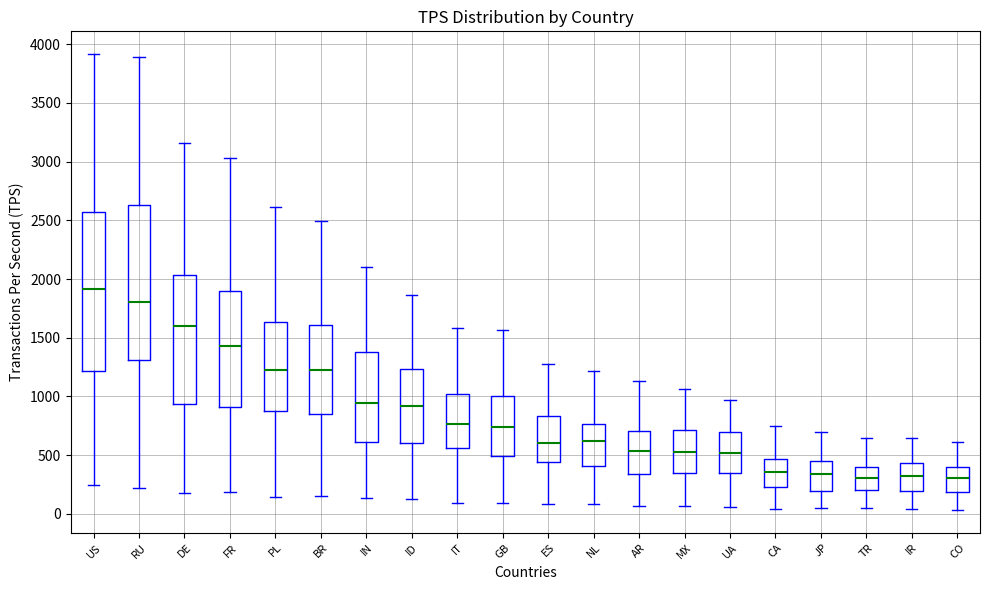

Reading left to right, read every box against the y-axis: the position of its median line, the range the box covers, and the ends of its whiskers. The values are not printed on the chart, so give them approximately, as read against the axis.

US: median 1900, box 1200 to 2550, whiskers 250 to 3900
RU: median 1800, box 1300 to 2650, whiskers 200 to 3900
DE: median 1600, box 950 to 2050, whiskers 200 to 3150
FR: median 1450, box 900 to 1900, whiskers 200 to 3050
PL: median 1250, box 900 to 1650, whiskers 150 to 2600
BR: median 1200, box 850 to 1600, whiskers 150 to 2500
IN: median 950, box 600 to 1400, whiskers 150 to 2100
ID: median 900, box 600 to 1250, whiskers 150 to 1850
IT: median 750, box 550 to 1000, whiskers 100 to 1600
GB: median 750, box 500 to 1000, whiskers 100 to 1550
ES: median 600, box 450 to 850, whiskers 100 to 1250
NL: median 600, box 400 to 750, whiskers 100 to 1200
AR: median 550, box 350 to 700, whiskers 50 to 1150
MX: median 550, box 350 to 700, whiskers 50 to 1050
UA: median 500, box 350 to 700, whiskers 50 to 950
CA: median 350, box 250 to 450, whiskers 50 to 750
JP: median 350, box 200 to 450, whiskers 50 to 700
TR: median 300, box 200 to 400, whiskers 50 to 650
IR: median 300, box 200 to 450, whiskers 50 to 650
CO: median 300, box 200 to 400, whiskers 50 to 600